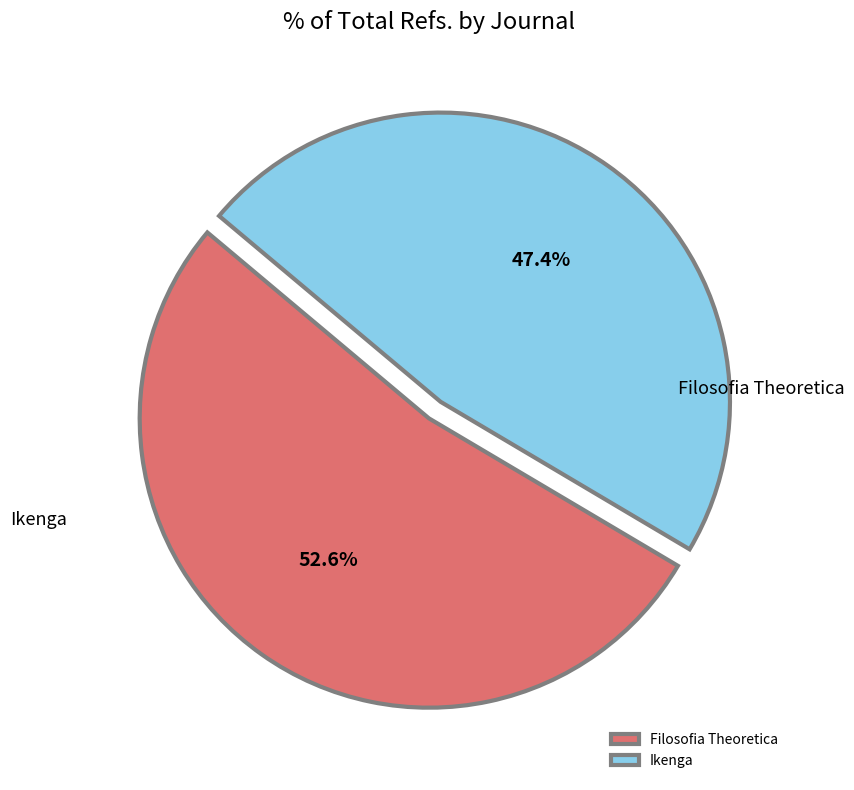

To the nearest percent, what portion does Filosofia Theoretica represent?

53%